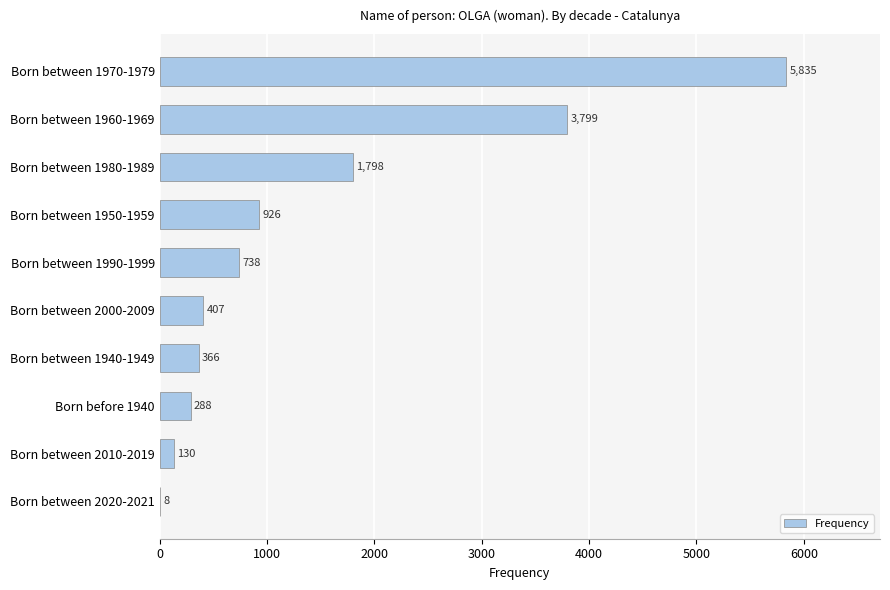

True or false: the data shows 288 at Born before 1940.

True